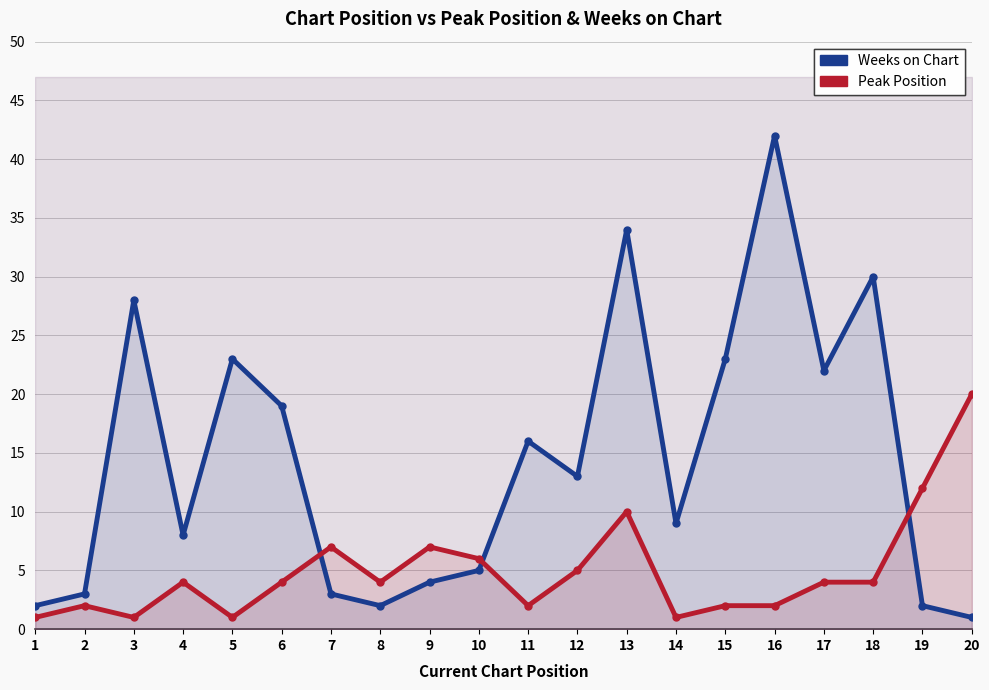

How many categories are shown in the chart?

20